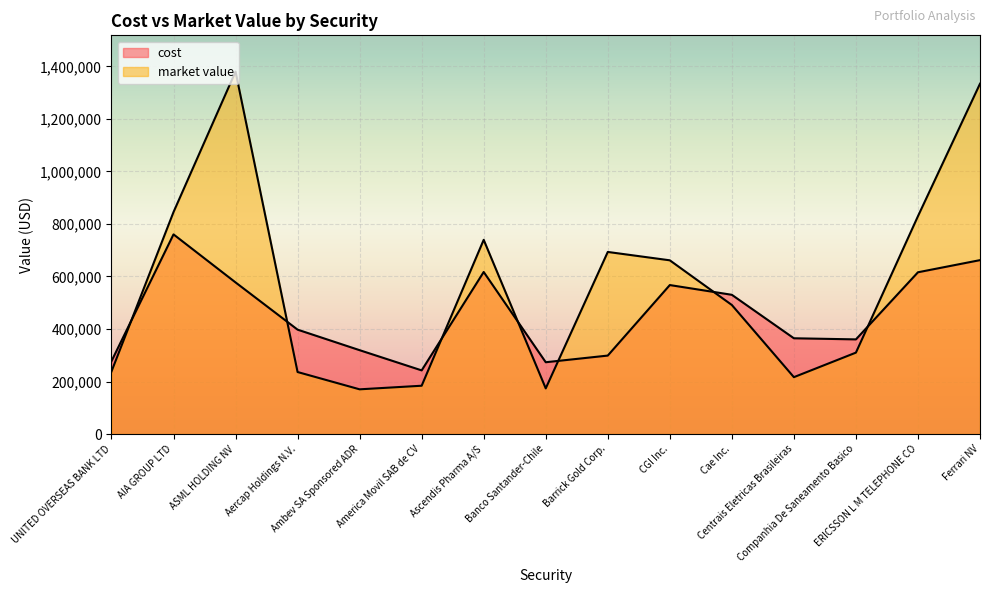

What is the difference between the highest and lowest values at UNITED OVERSEAS BANK LTD?

39247.4